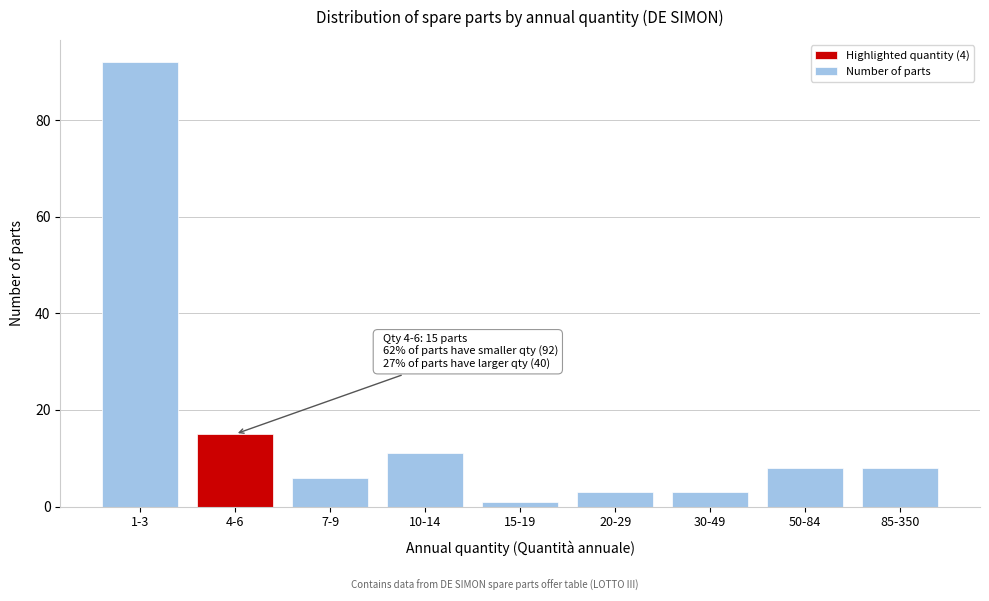

Reading right to left, what are all the values shown in this chart?

8	8	3	3	1	11	6	15	92